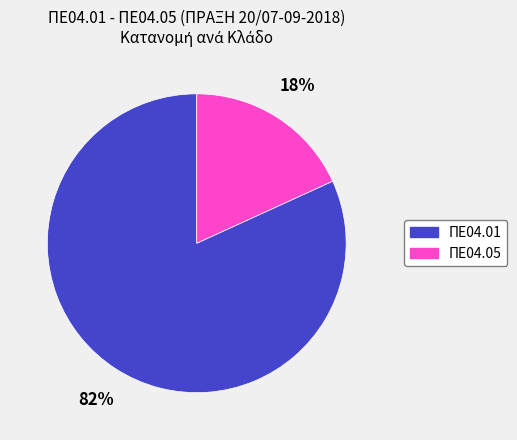

Which slice represents more than half of the pie?

ΠΕ04.01